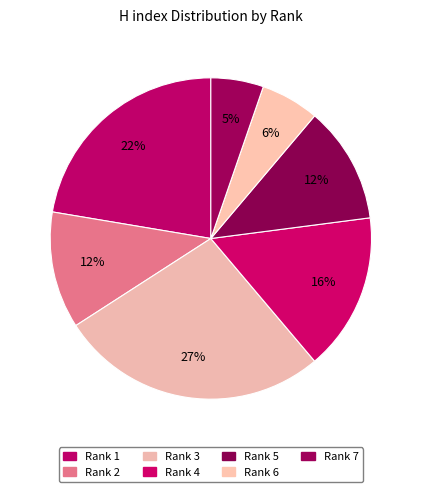

Count the number of slices in the pie.

7